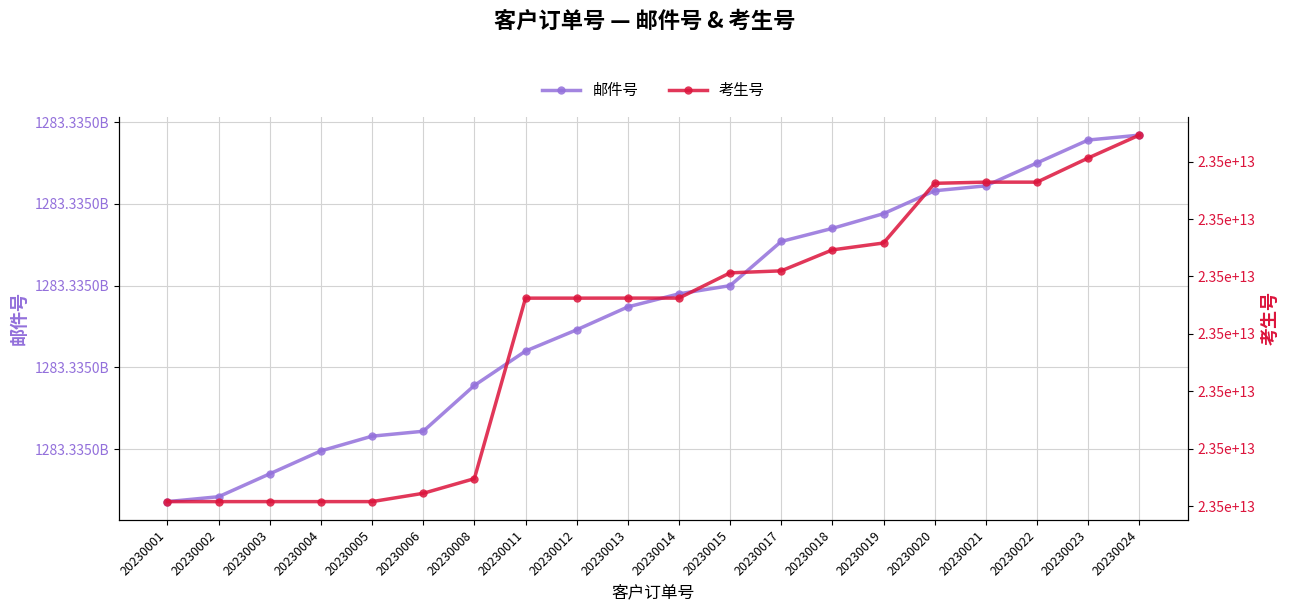

True or false: 邮件号 has more than 1 points higher than both neighbors.

False